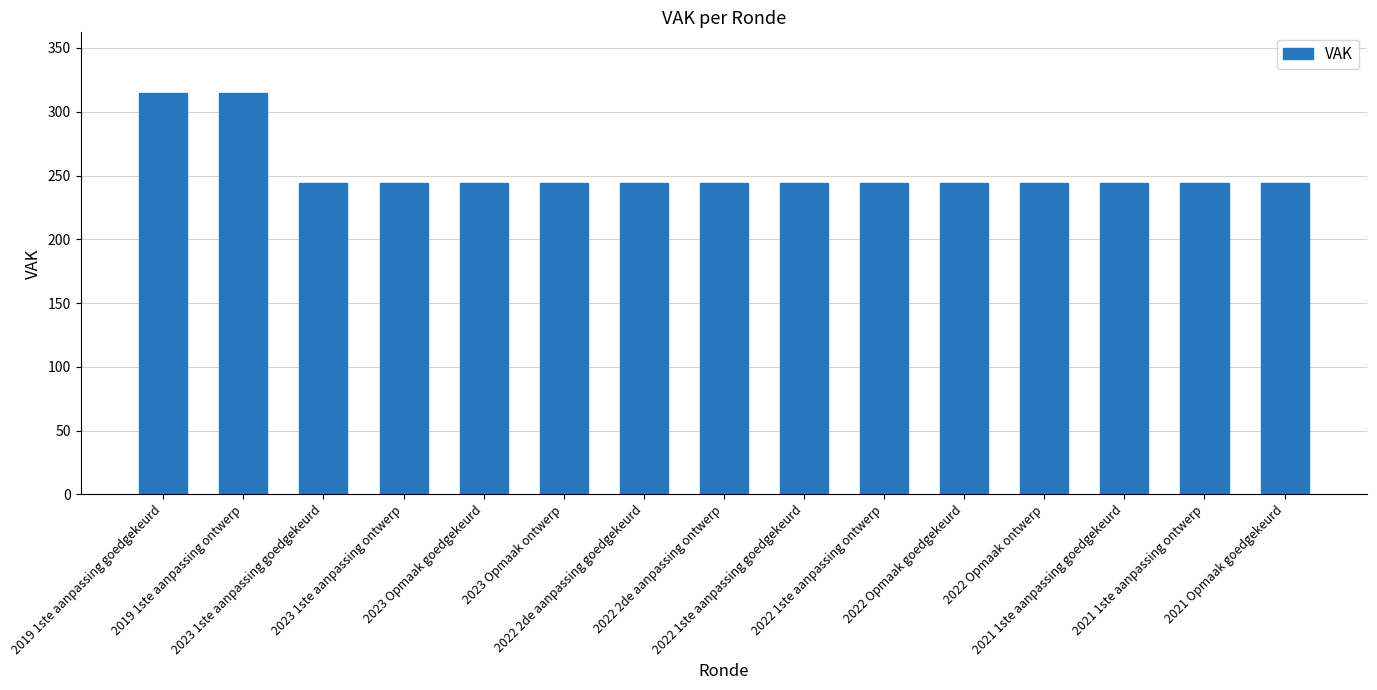

The chart shows a value of 244 at 2023 Opmaak goedgekeurd. True or false?

True